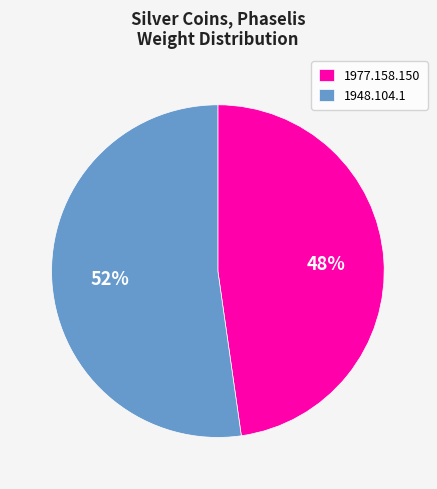

How many segments does this pie chart have?

2